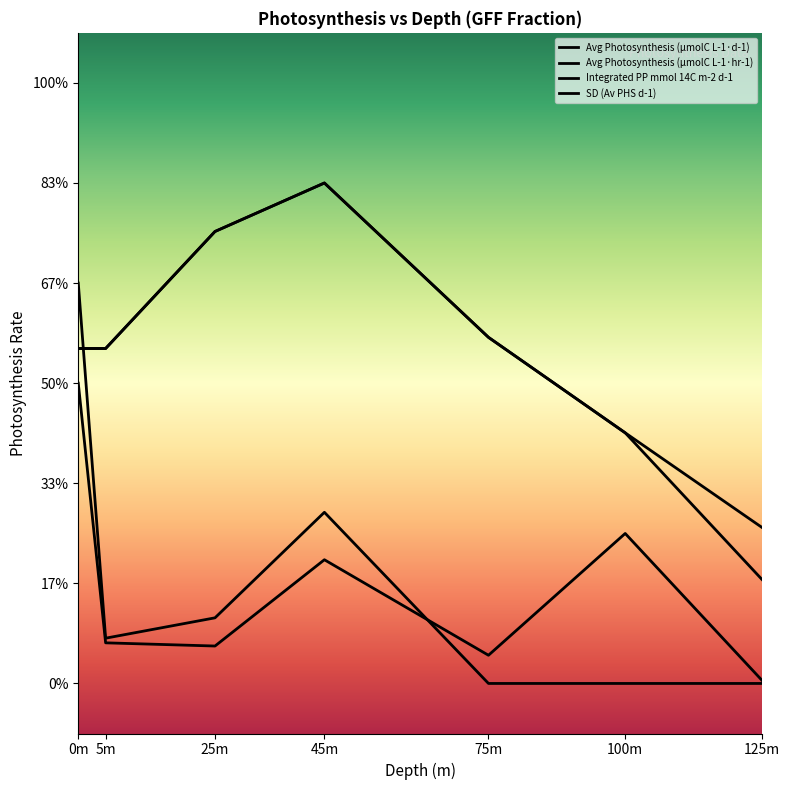

At which category does the chart reach its peak across all series?

45m